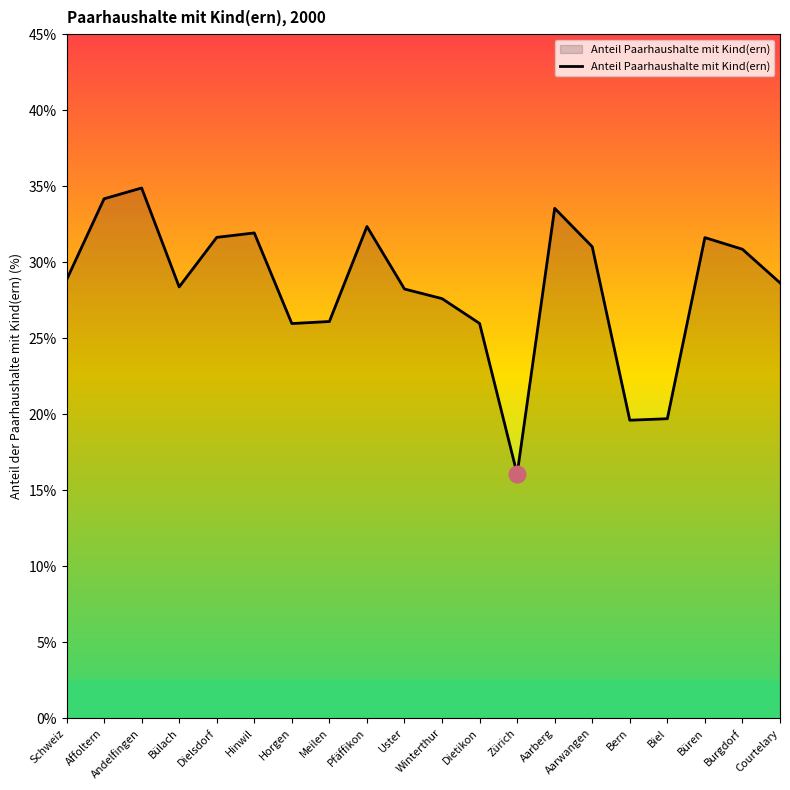

At which category does the data reach its first local valley?

Bülach